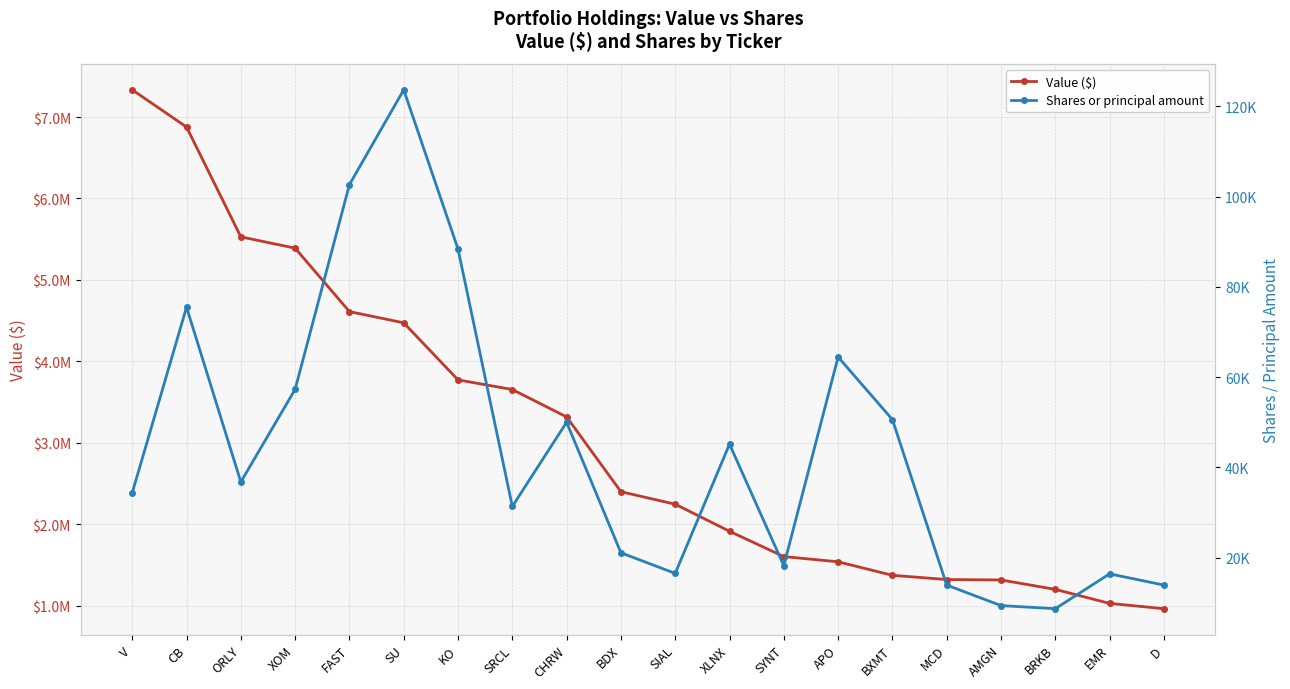

At BDX, list the series in order from smallest to largest.

Shares or principal amount, Value ($)